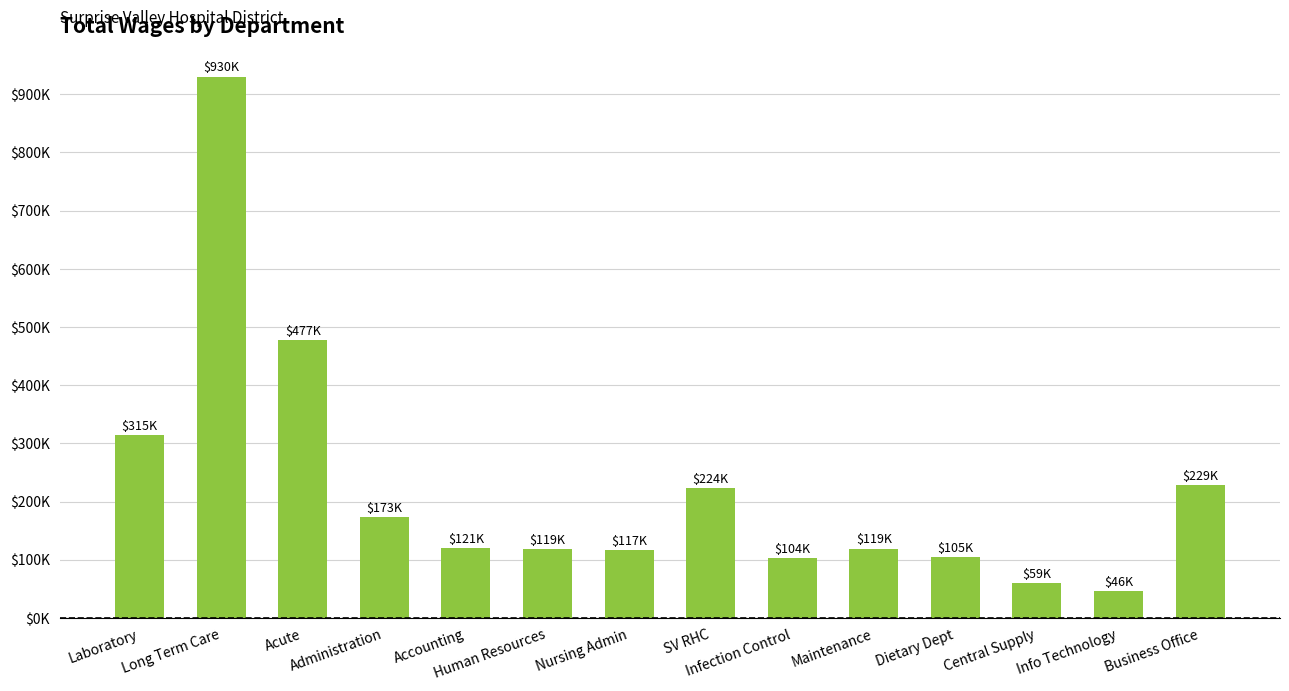

What is the value of the 14th bar from the left?

229101